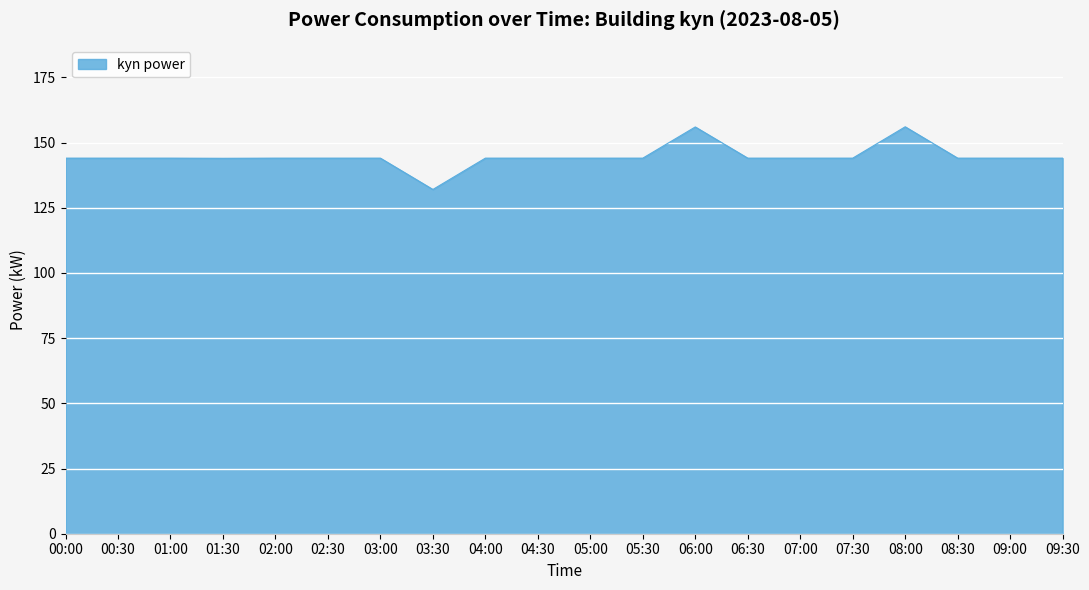

What is the difference between the values at 03:30 and 04:00?

12.0